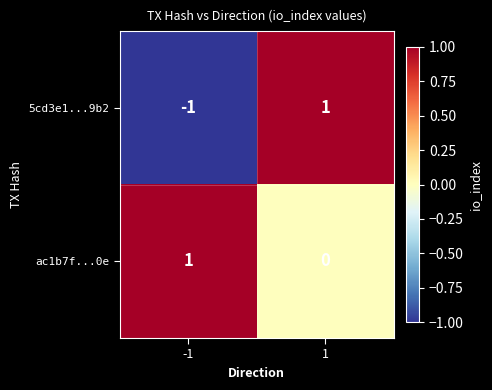

Which series has the largest total across all categories?

ac1b7f...0e